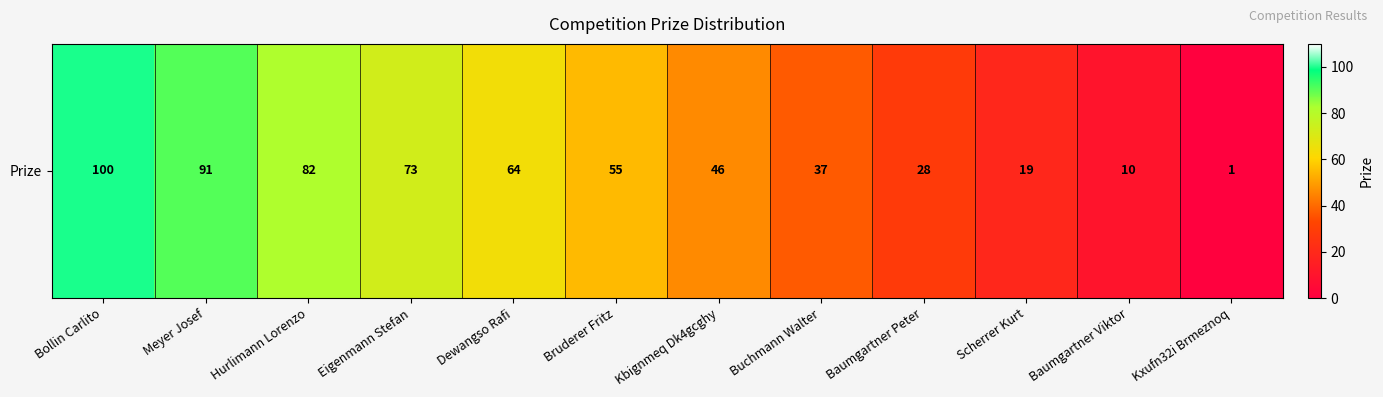

At which label does the data first exceed 55?

Bollin Carlito